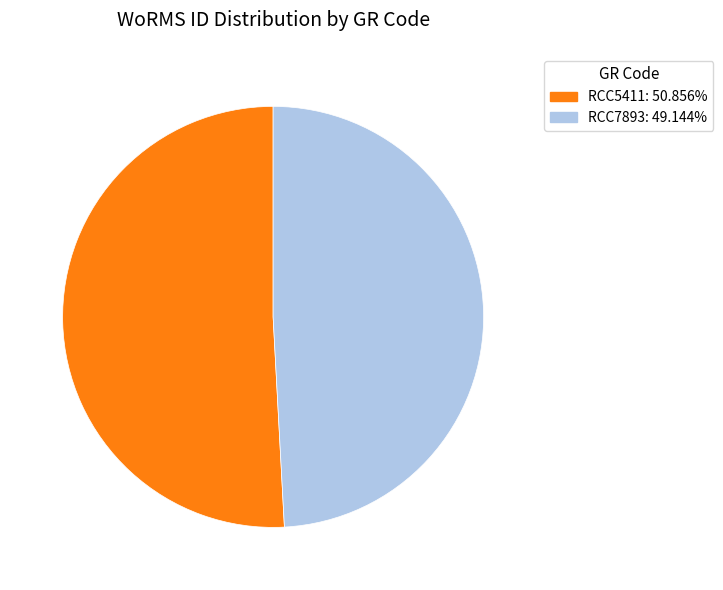

Rank the categories by value from lowest to highest.

RCC7893, RCC5411